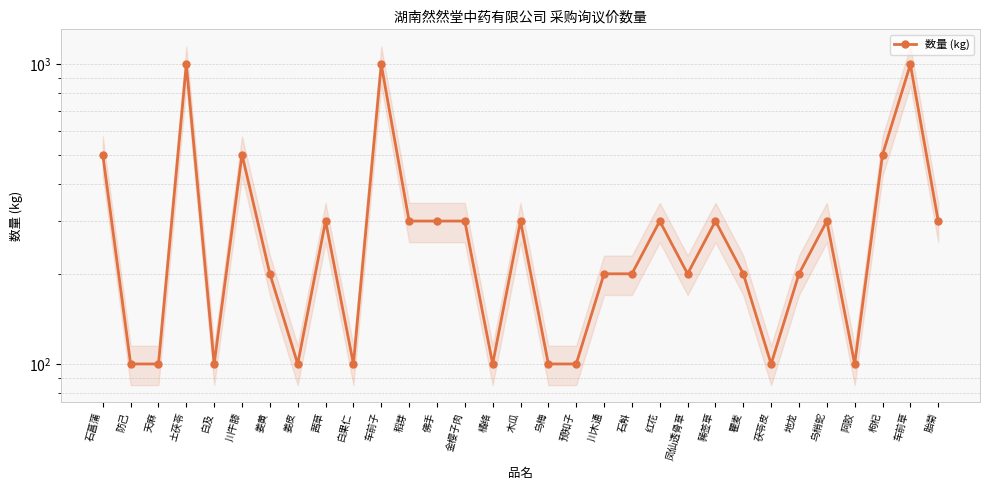

Rank the categories by value from lowest to highest.

防己, 天麻, 白及, 姜皮, 白果仁, 橘络, 乌梅, 预知子, 茯苓皮, 阿胶, 姜黄, 川木通, 石斛, 凤仙透骨草, 瞿麦, 地龙, 茜草, 稻芽, 佛手, 金樱子肉, 木瓜, 红花, 豨莶草, 乌梢蛇, 胎菊, 石菖蒲, 川牛膝, 枸杞, 土茯苓, 车前子, 车前草